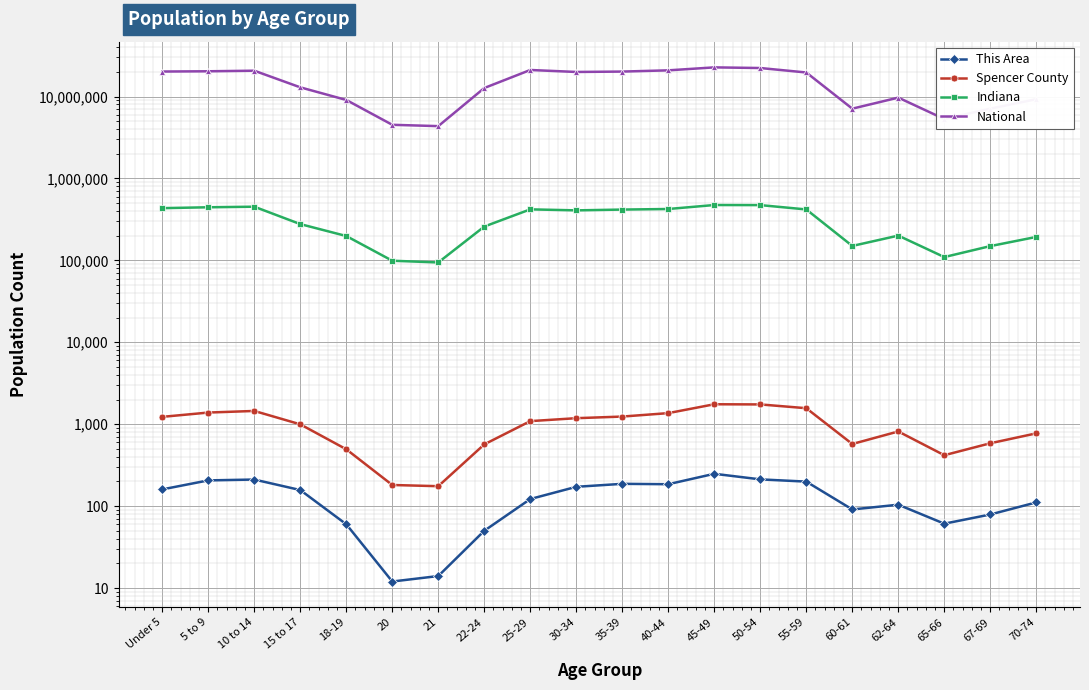

Reading left to right, extract all data points from this chart.

This Area: 160	206	211	157	60	12	14	50	122	172	187	185	248	212	199	91	104	61	79	111
Spencer County: 1229	1387	1451	996	494	181	175	567	1090	1184	1239	1365	1751	1743	1567	573	815	418	585	773
Indiana: 434075	444821	452171	277231	198284	98994	94313	258719	419530	407815	417011	423819	473946	472822	418515	150022	200606	109710	149347	193278
National: 20201362	20348657	20677194	12954254	9086089	4519129	4354294	12712576	21101849	19962099	20179642	20890964	22708591	22298125	19664805	7113727	9704197	5319902	7115361	9278166